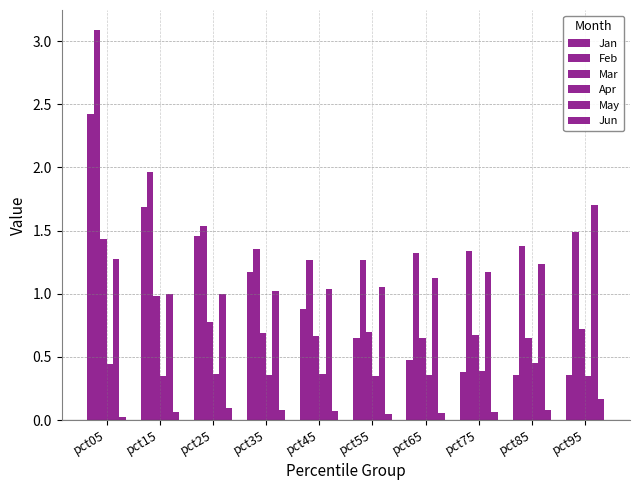

How many groups of bars are there?

10